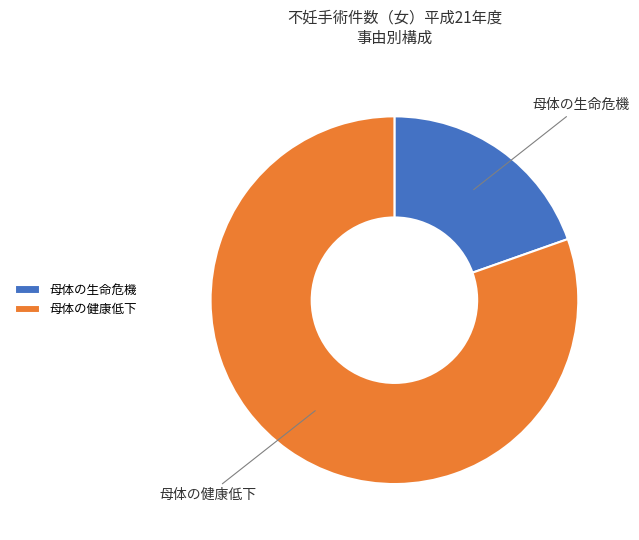

Rank the categories by value from lowest to highest.

母体の生命危機, 母体の健康低下